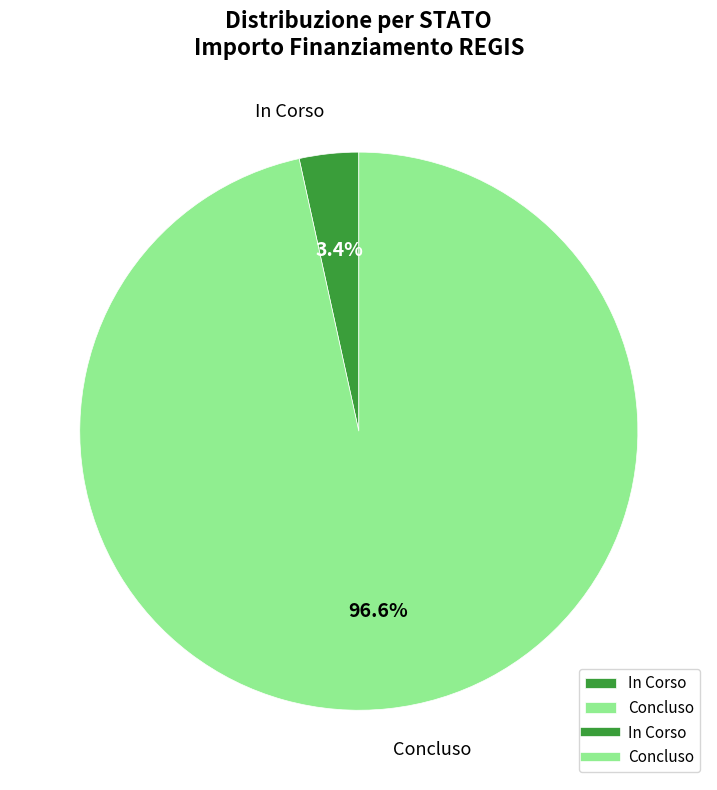

Is there a majority slice in this chart?

Yes